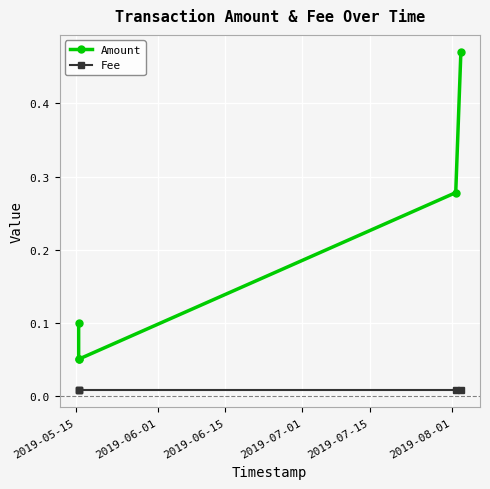

What position from the left is 2019-06-01?

2